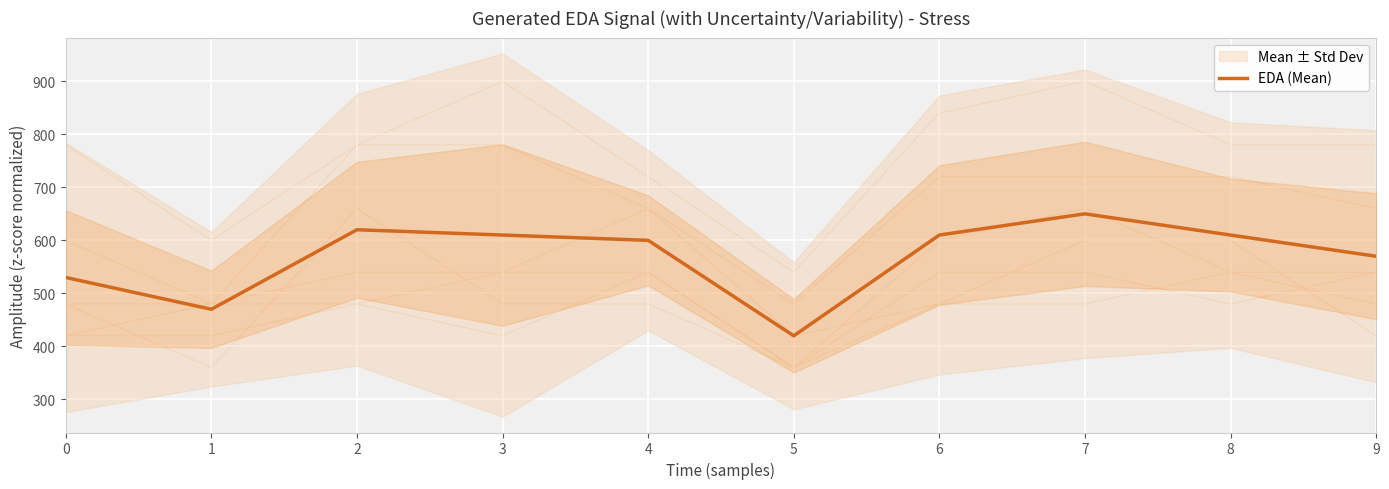

Is it true that EDA (Mean) equals 530 at 0?

True